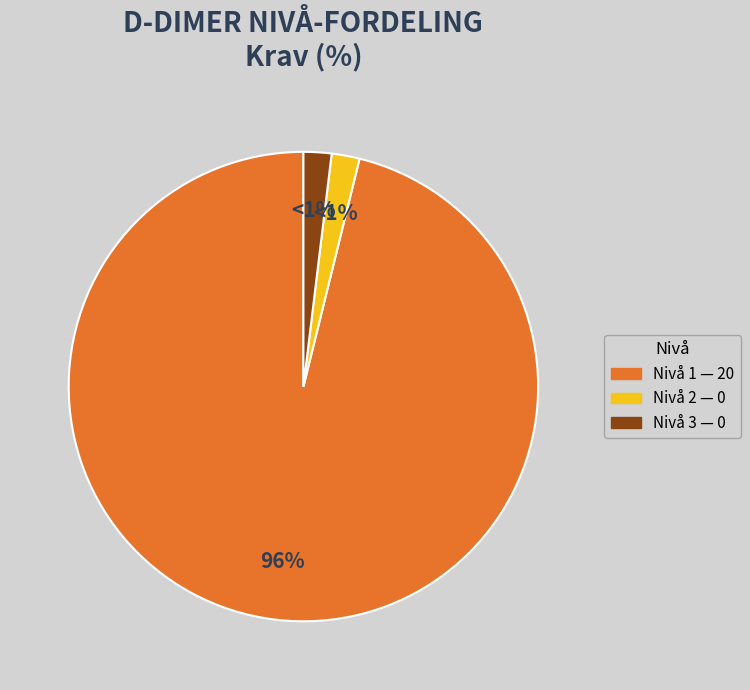

Count the number of slices in the pie.

3